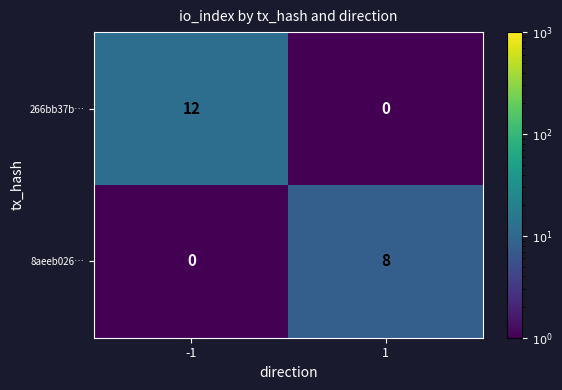

Which label corresponds to the largest value in the chart?

-1